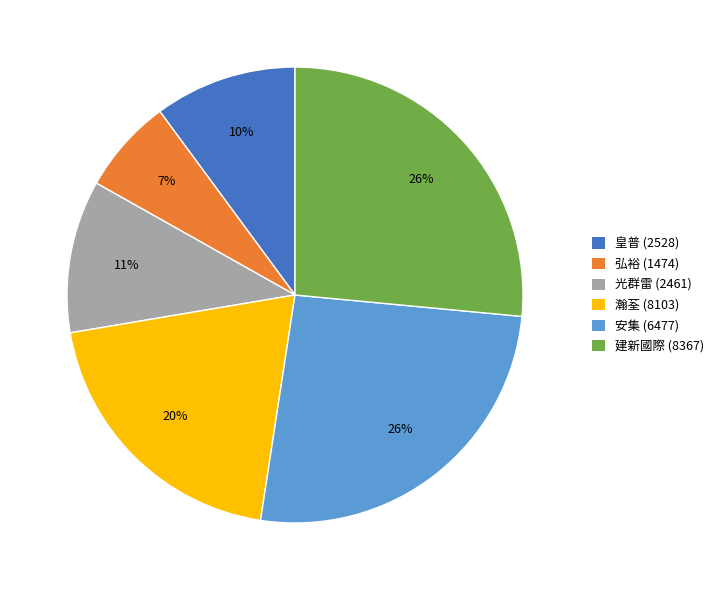

Is there any slice that represents more than half of the pie?

No